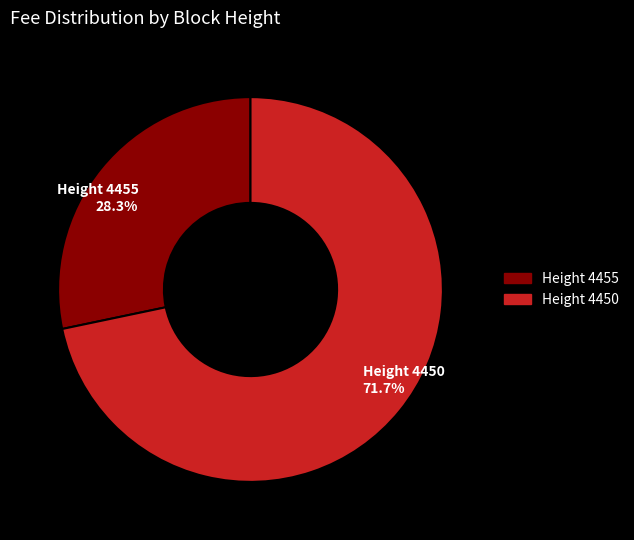

How many segments does this pie chart have?

2